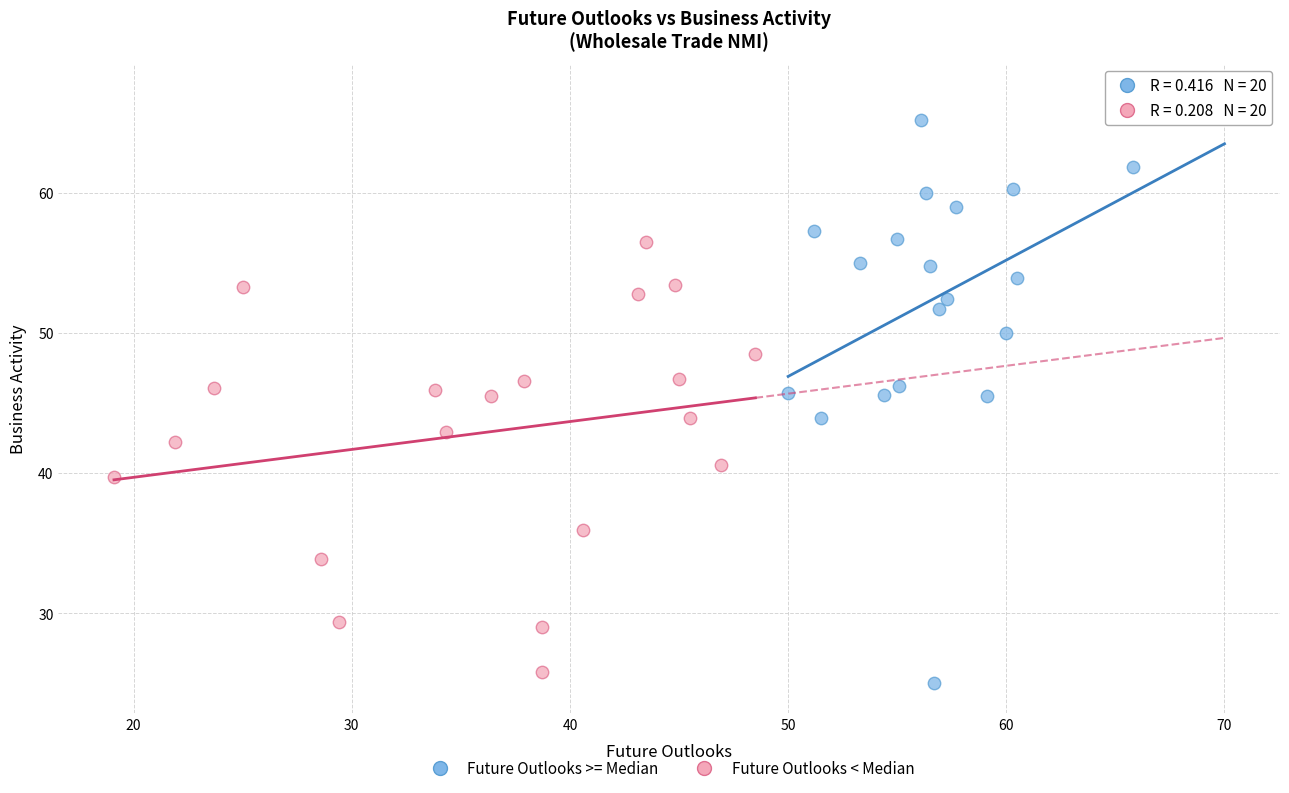

Which series has the widest spread of Y values?

Future Outlooks >= Median